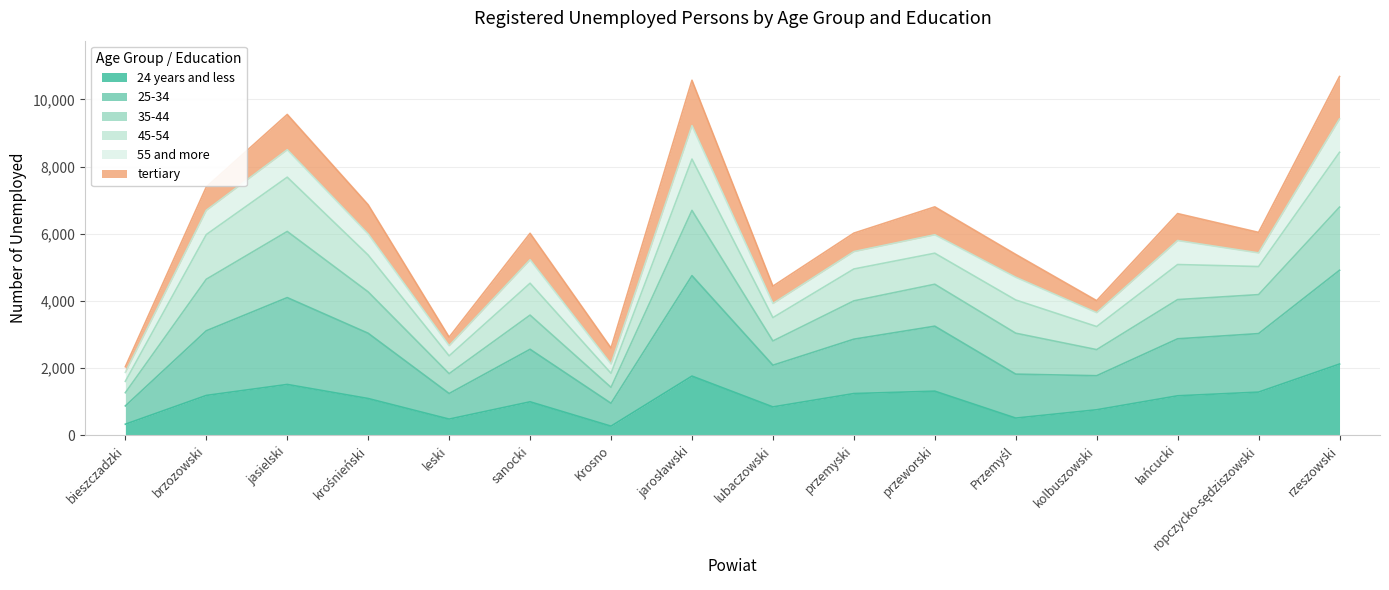

At which category does the chart reach its peak across all series?

rzeszowski